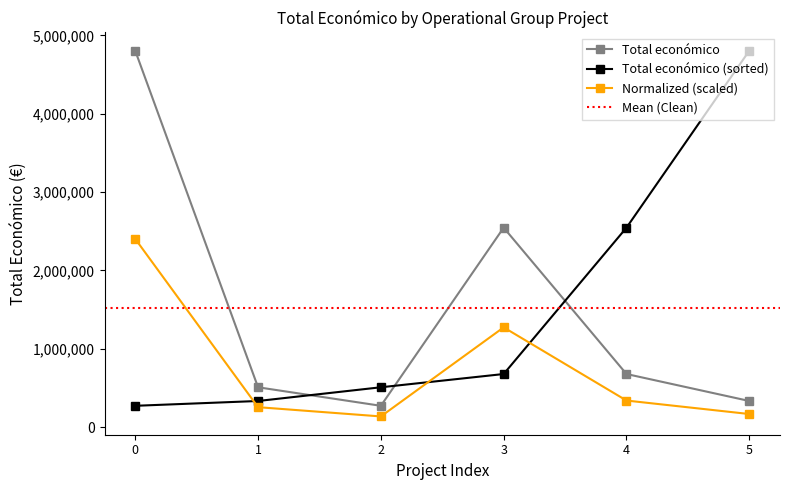

True or false: Total económico (sorted) has a value of 271552.0 at 0.

True